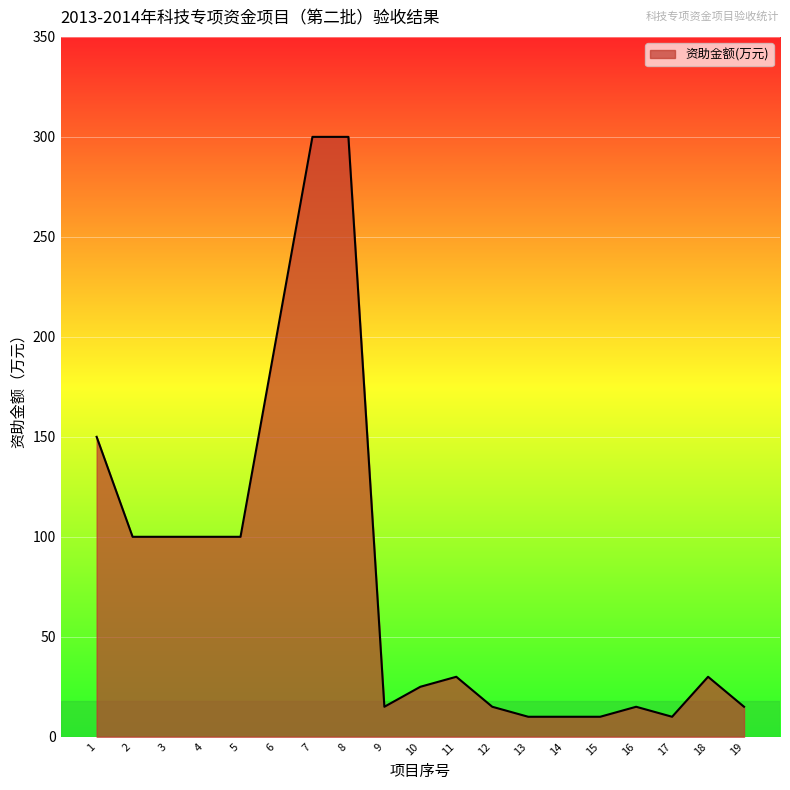

Reading right to left, list all the values displayed in this chart.

15	30	10	15	10	10	10	15	30	25	15	300	300	200	100	100	100	100	150